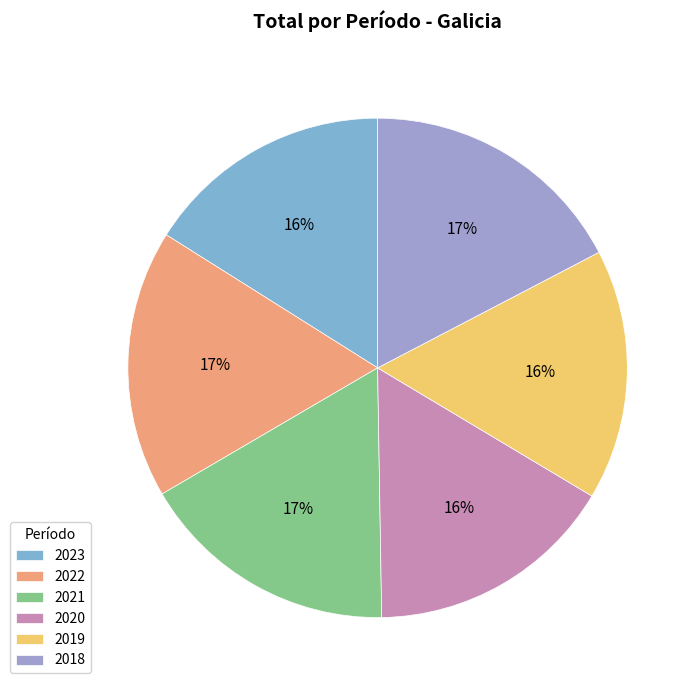

What is the smallest slice in the pie chart?

2023